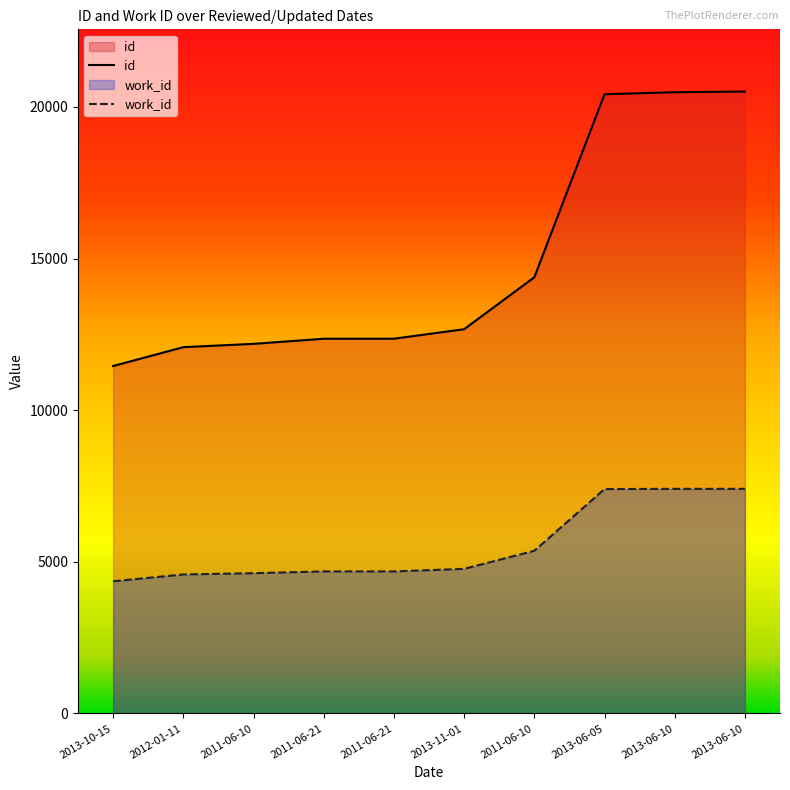

What are all the series names shown in the legend?

id, work_id